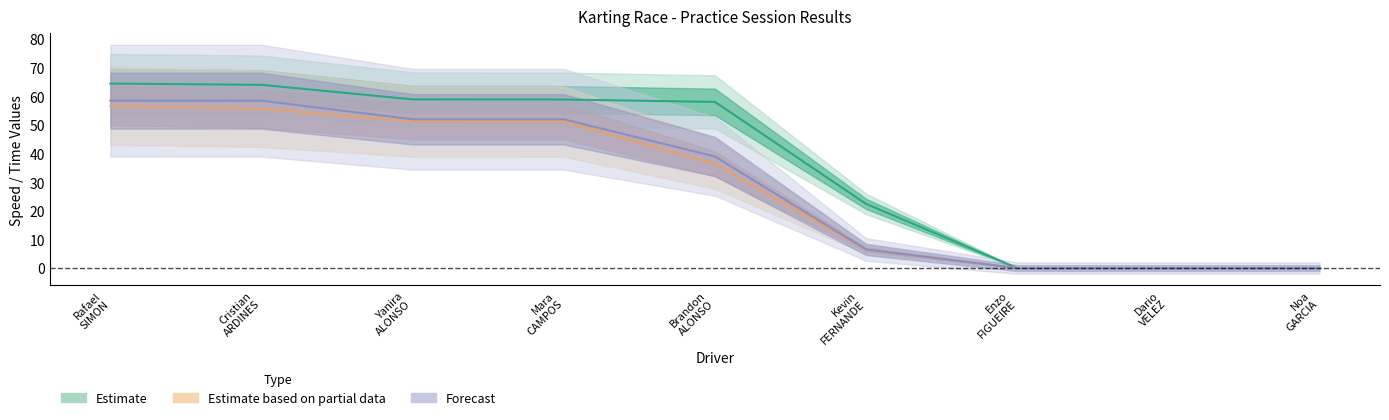

True or false: Total Laps has more than 1 interior local peaks.

False